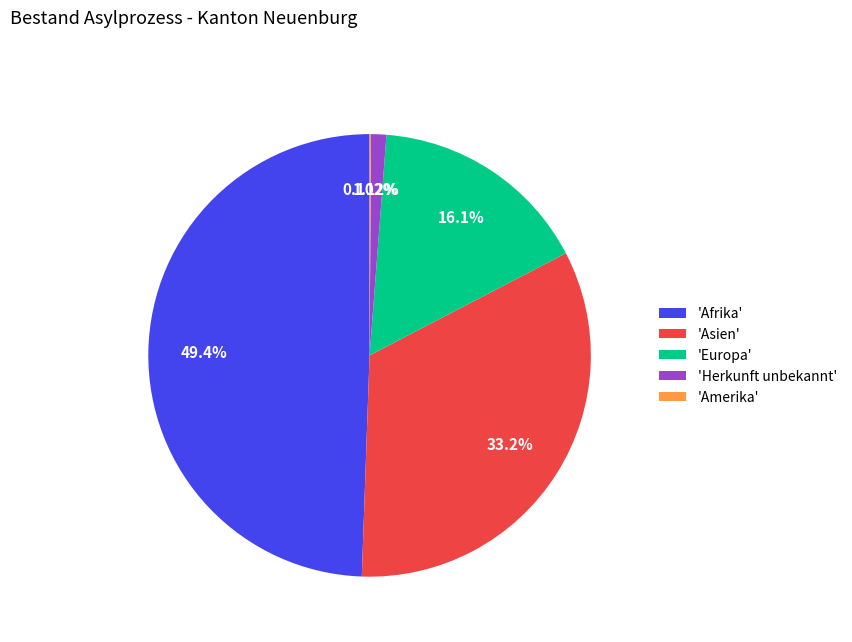

Which slice is the largest?

'Afrika'